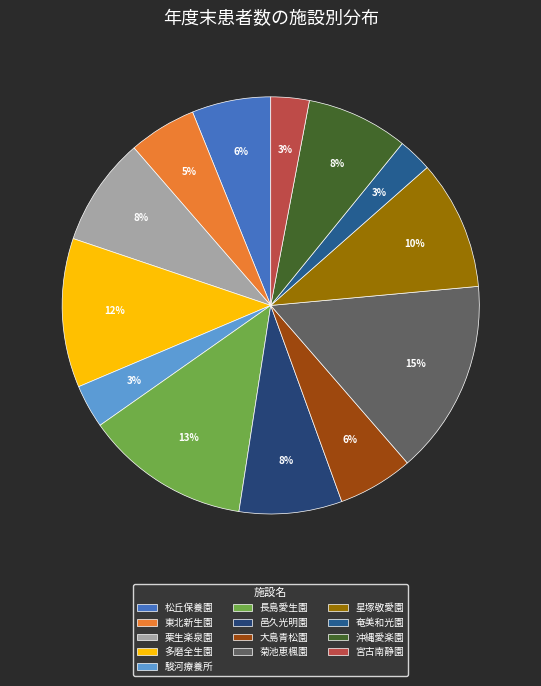

How many segments does this pie chart have?

13